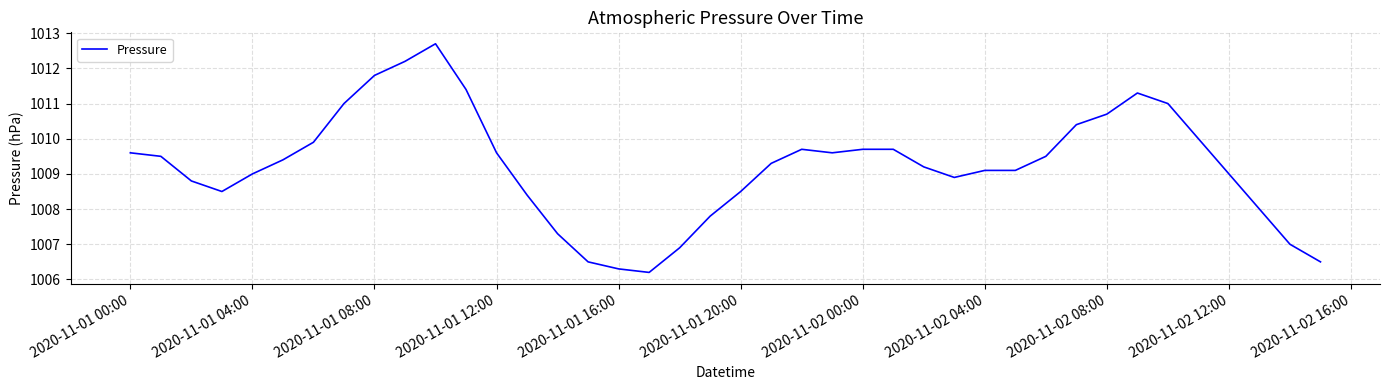

What is the average value?

1009.2